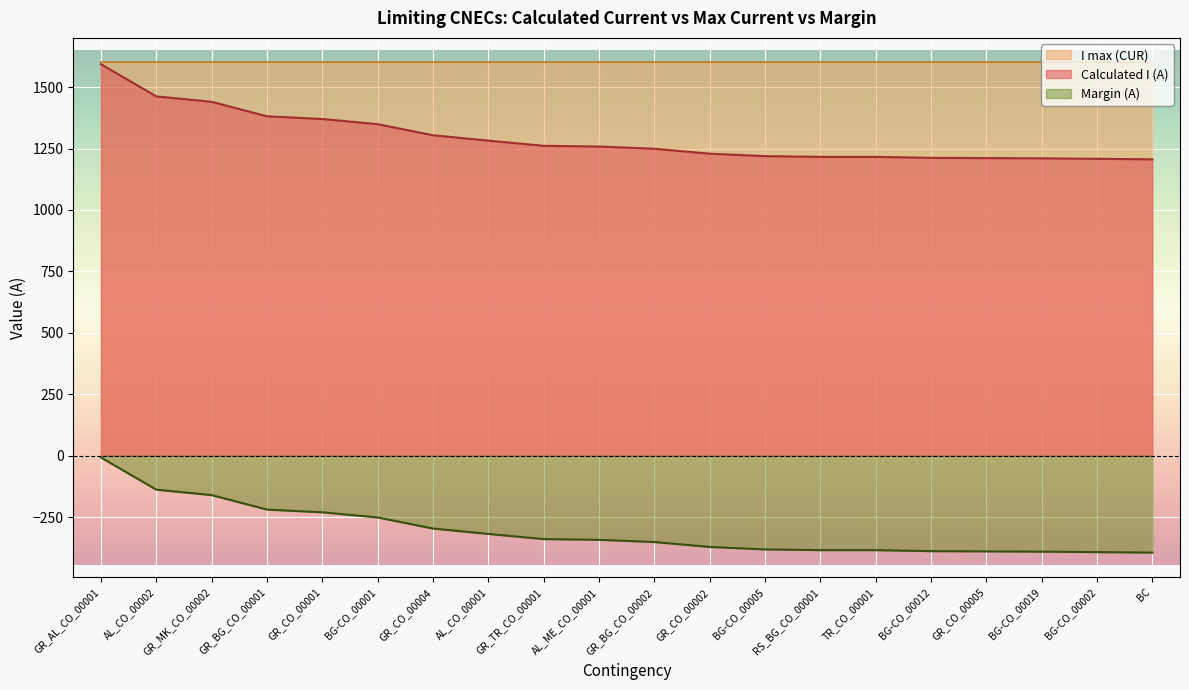

Rank the series by their average value, from highest to lowest.

I max (CUR), Calculated I (A), Margin (A)